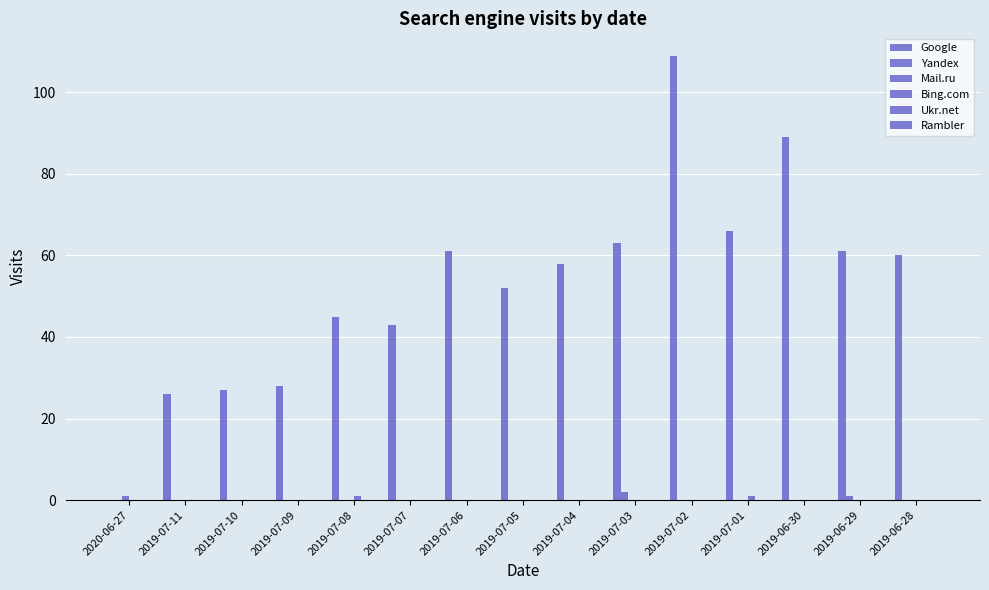

Does the chart contain stacked bars?

No